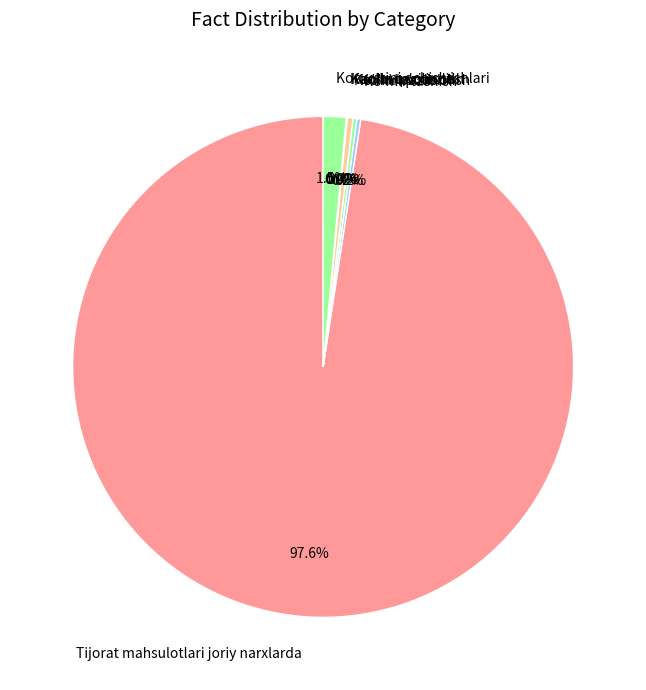

What percentage is NOT represented by Kon ustini ochish ishlari?

98.5%